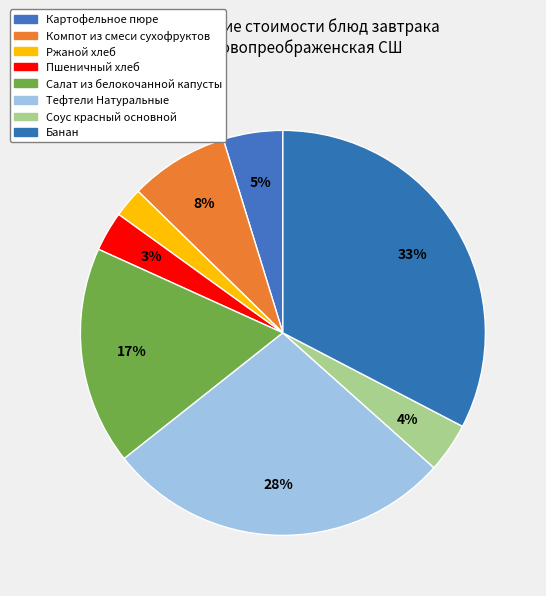

Is it true that Пшеничный хлеб is 3% of the pie?

True